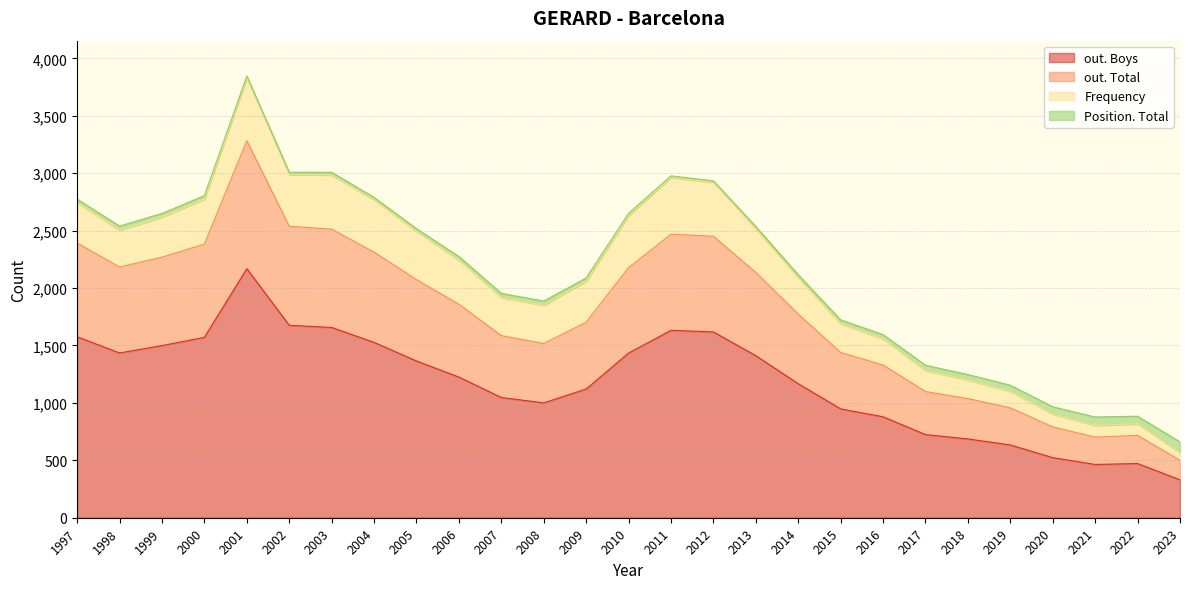

At which category is the sum across all series the highest?

2001